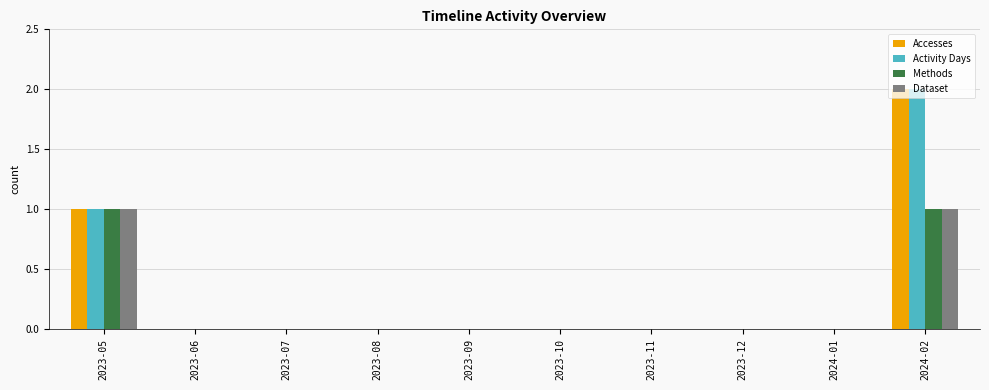

Reading left to right, transcribe all the data shown in this chart.

Accesses: 2023-05=1	2023-06=0	2023-07=0	2023-08=0	2023-09=0	2023-10=0	2023-11=0	2023-12=0	2024-01=0	2024-02=2
Activity Days: 2023-05=1	2023-06=0	2023-07=0	2023-08=0	2023-09=0	2023-10=0	2023-11=0	2023-12=0	2024-01=0	2024-02=2
Methods: 2023-05=1	2023-06=0	2023-07=0	2023-08=0	2023-09=0	2023-10=0	2023-11=0	2023-12=0	2024-01=0	2024-02=1
Dataset: 2023-05=1	2023-06=0	2023-07=0	2023-08=0	2023-09=0	2023-10=0	2023-11=0	2023-12=0	2024-01=0	2024-02=1